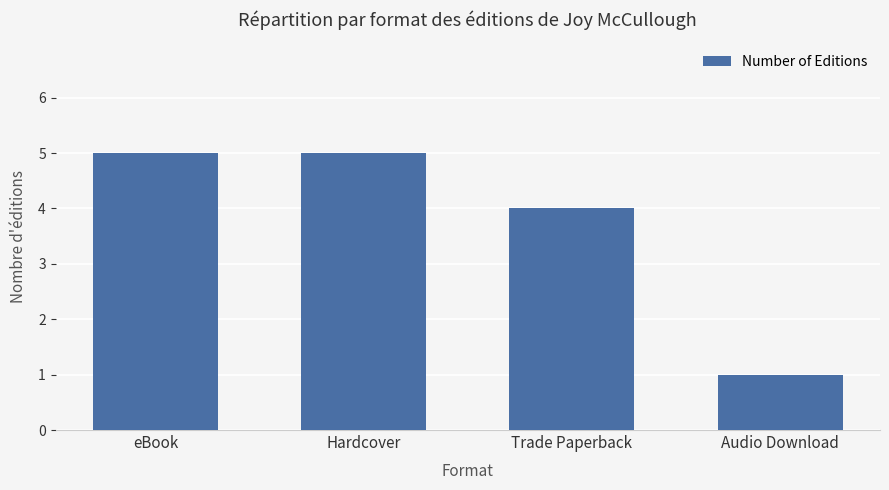

What position from the left is Audio Download?

4